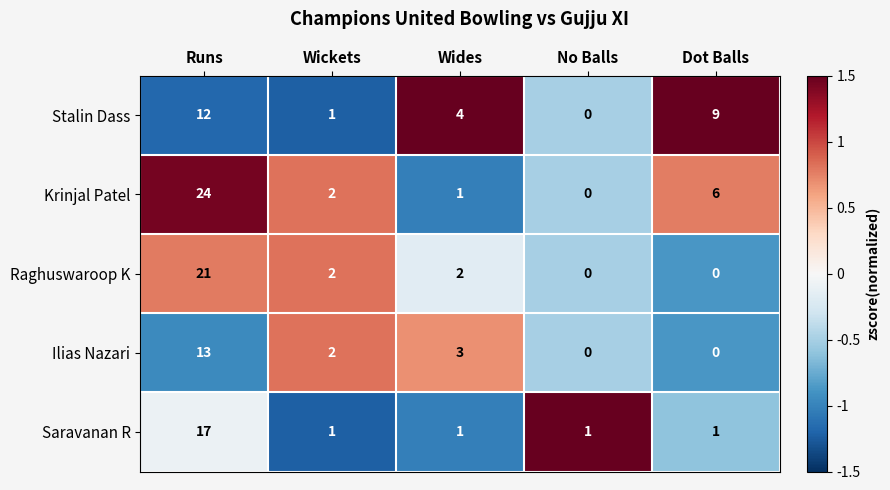

What is the difference between the Stalin Dass values at Wides and Runs?

8